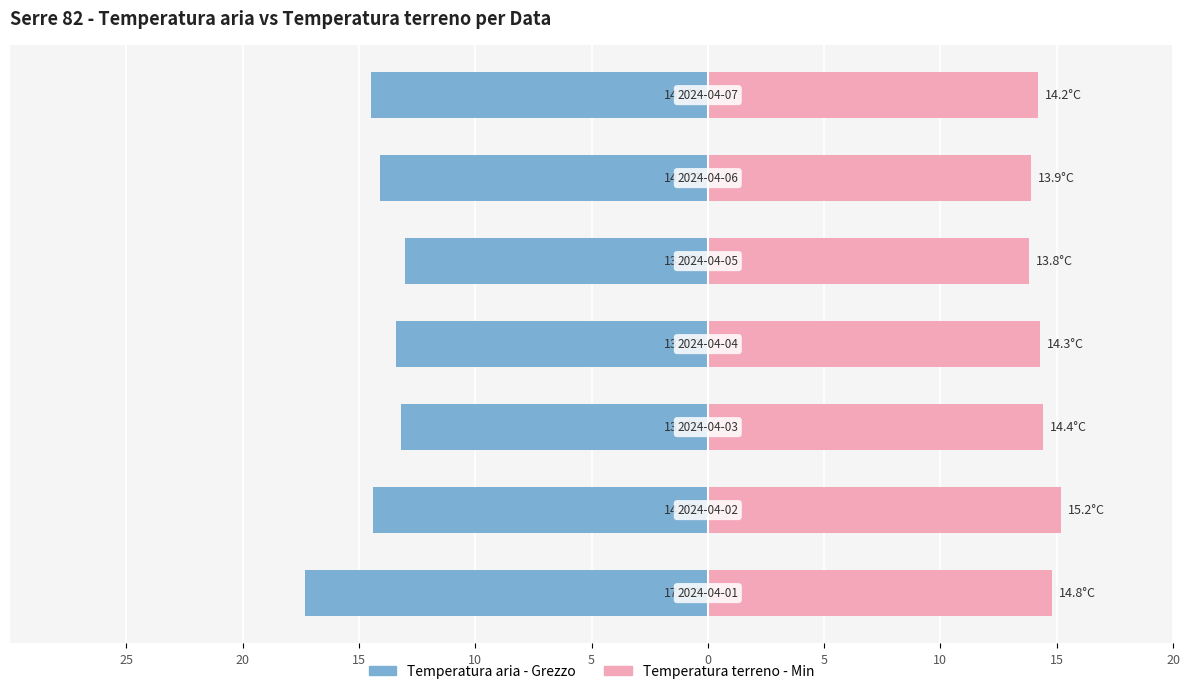

Are the bars grouped side by side (vs. stacked)?

Yes